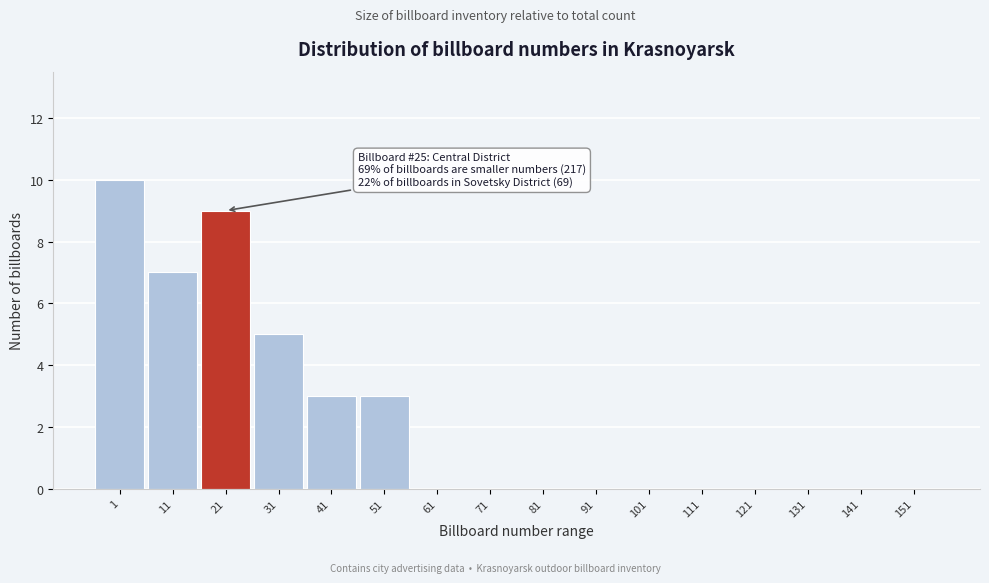

Reading right to left, transcribe all the data shown in this chart.

151=0	141=0	131=0	121=0	111=0	101=0	91=0	81=0	71=0	61=0	51=3	41=3	31=5	21=9	11=7	1=10